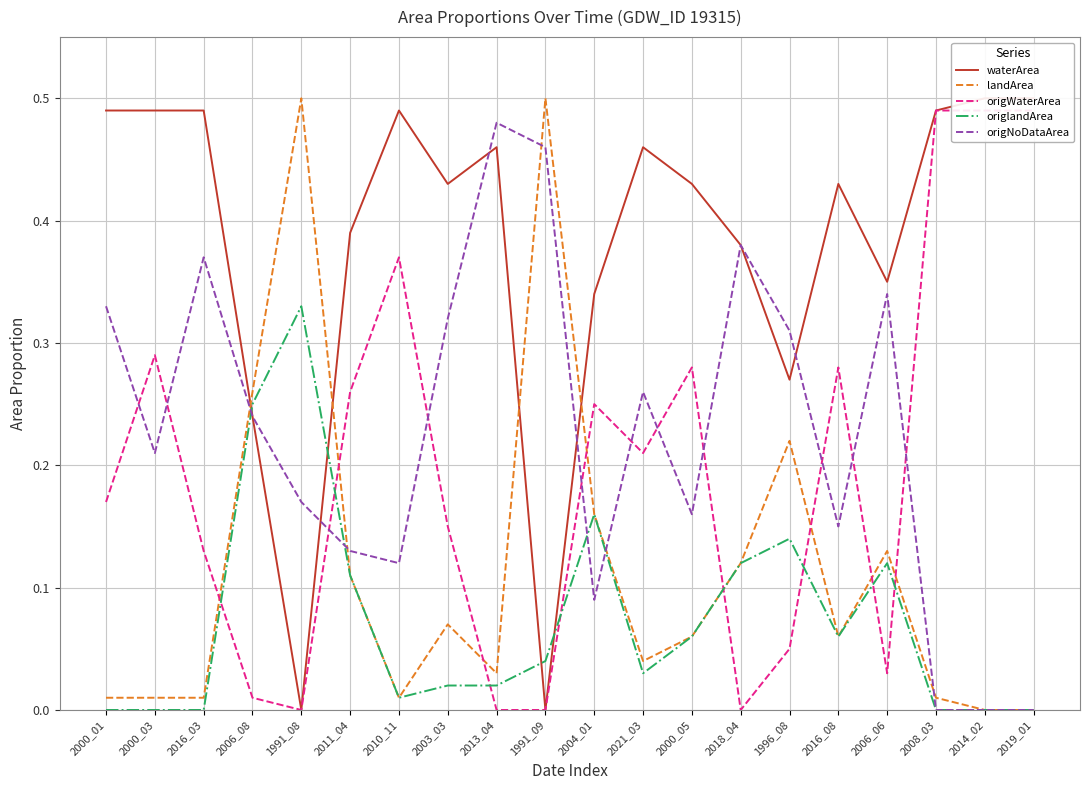

Between which two adjacent categories do origNoDataArea and origlandArea first intersect?

2016_03 and 2006_08